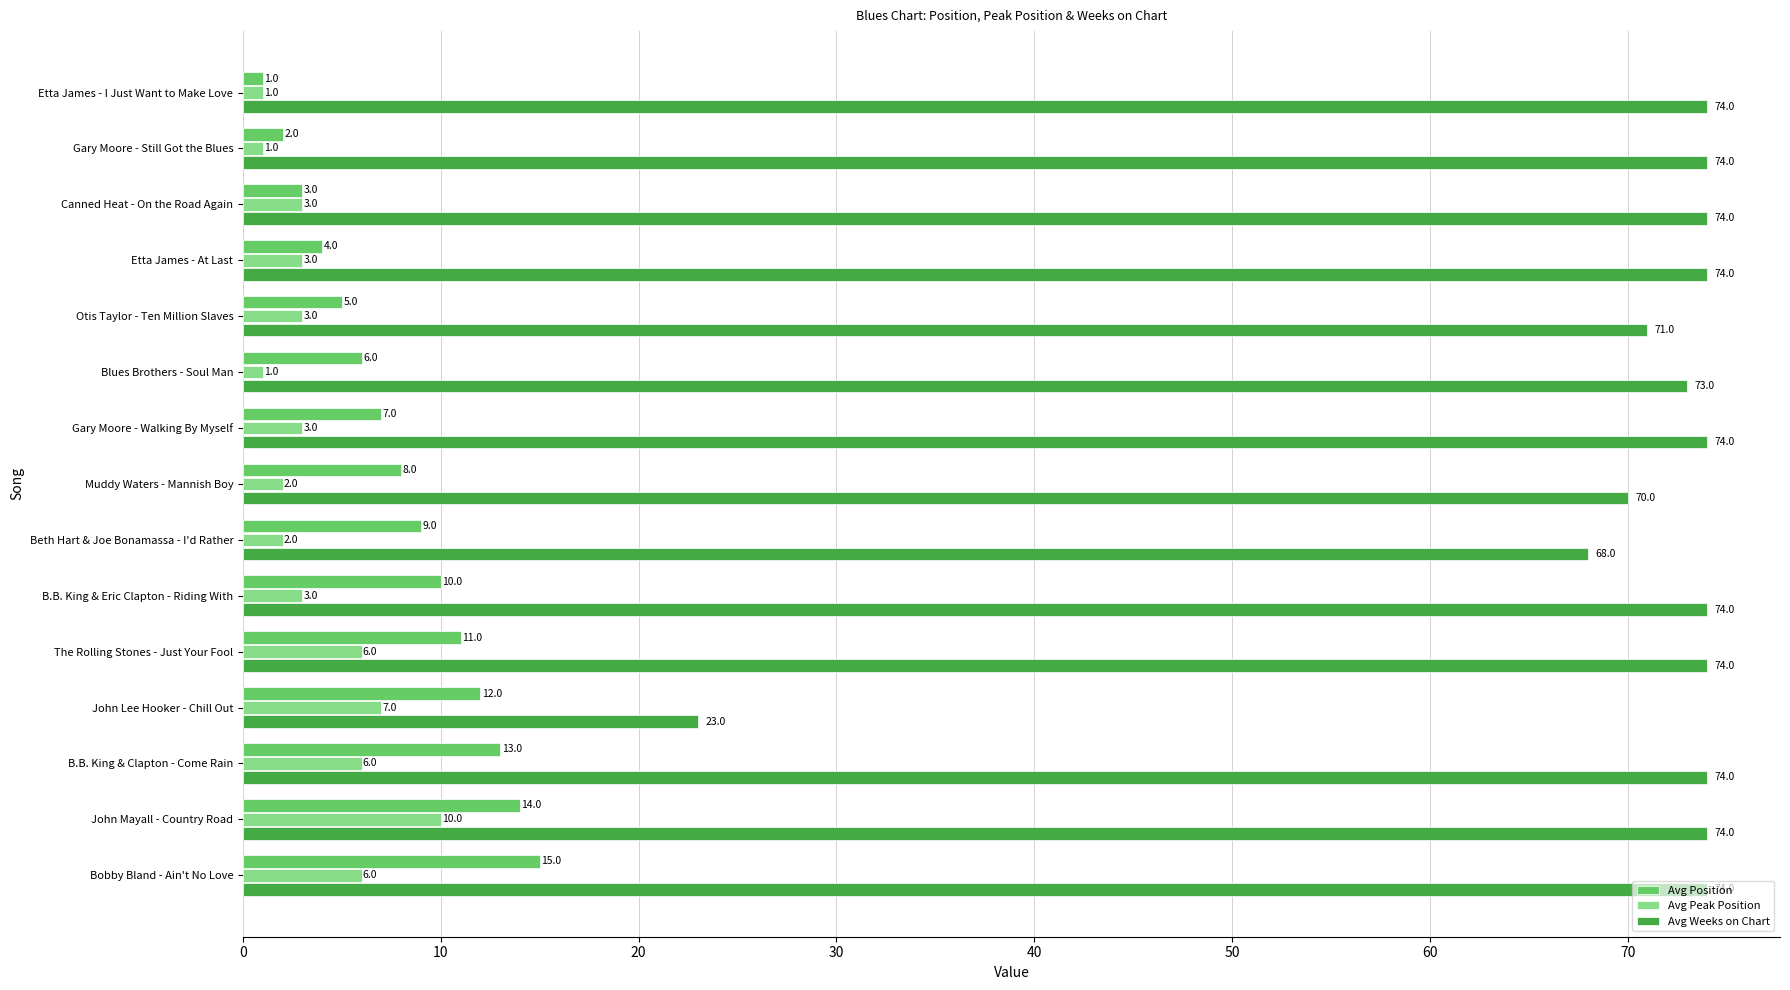

Rank the series by their maximum value, from highest to lowest.

Avg Weeks on Chart, Avg Position, Avg Peak Position